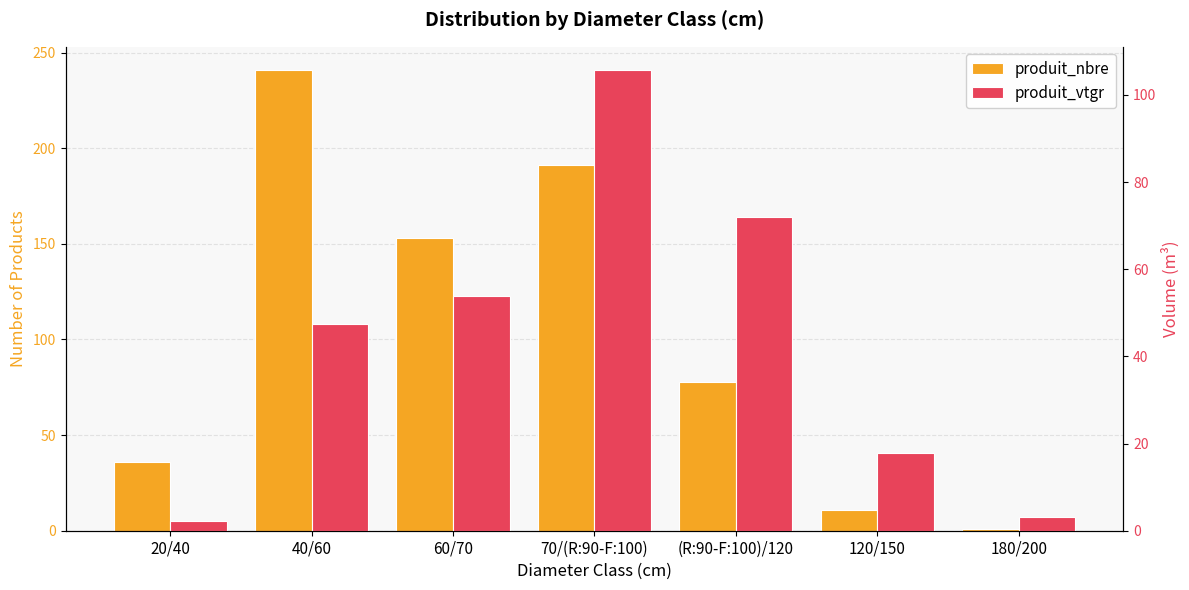

What is the lowest value of the produit_vtgr series?

2.3